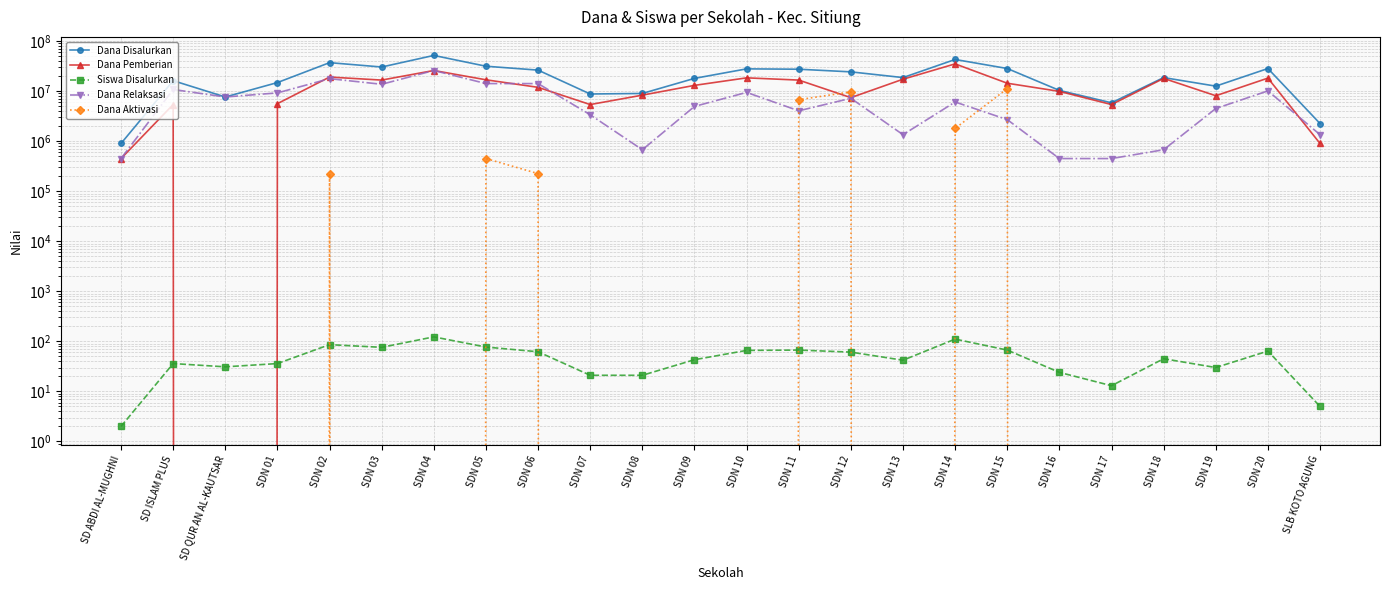

Rank the categories by Dana Pemberian value from highest to lowest.

SDN 14, SDN 04, SDN 02, SDN 10, SDN 20, SDN 18, SDN 13, SDN 05, SDN 03, SDN 11, SDN 15, SDN 09, SDN 06, SDN 16, SDN 08, SDN 19, SDN 12, SDN 01, SD ISLAM PLUS, SDN 07, SDN 17, SLB KOTO AGUNG, SD ABDI AL-MUGHNI, SD QUR AN AL-KAUTSAR